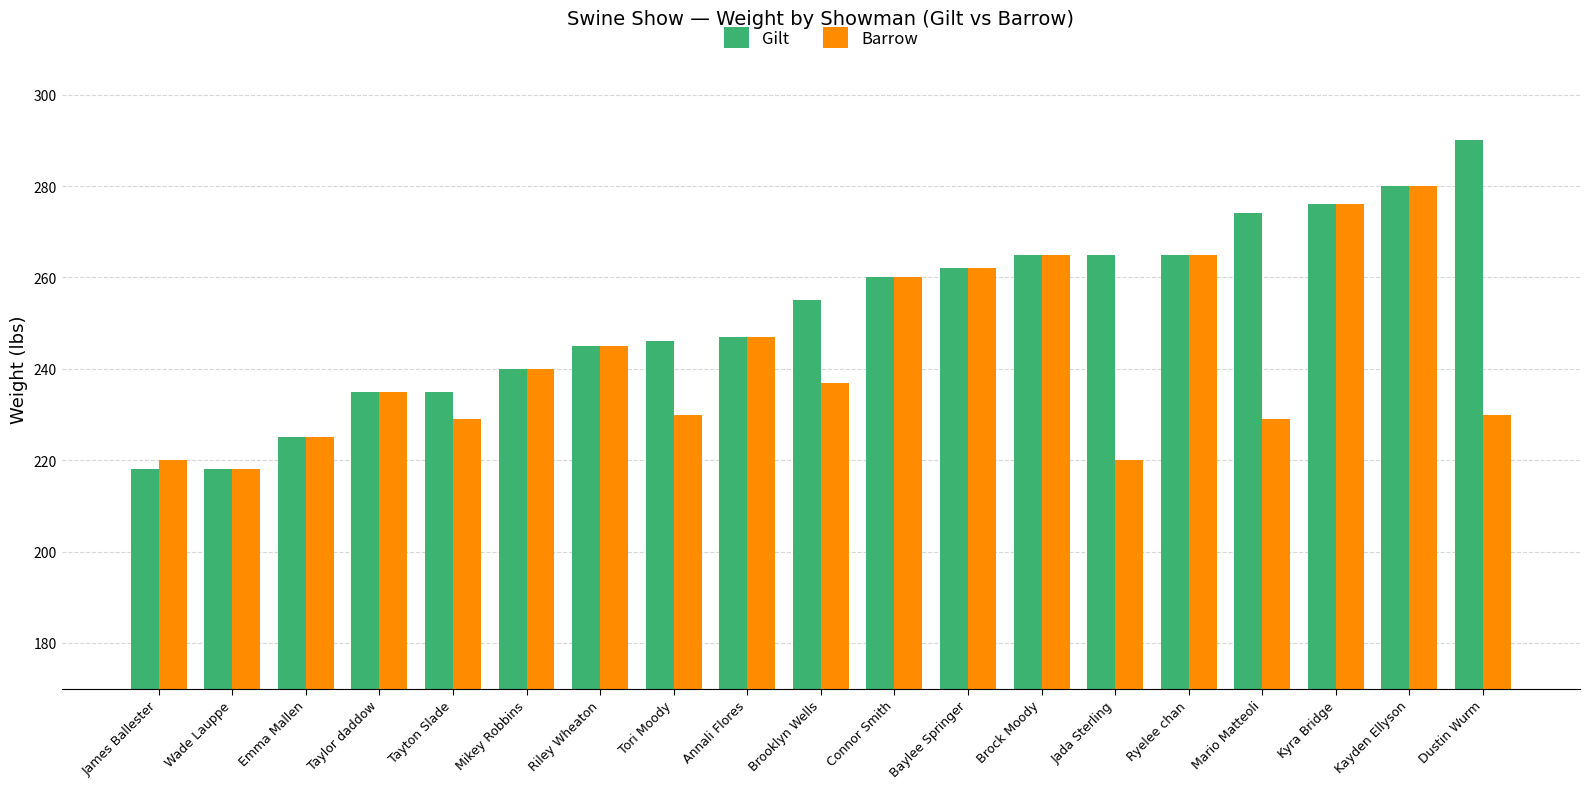

At which label is Gilt closest to 254?

Brooklyn Wells